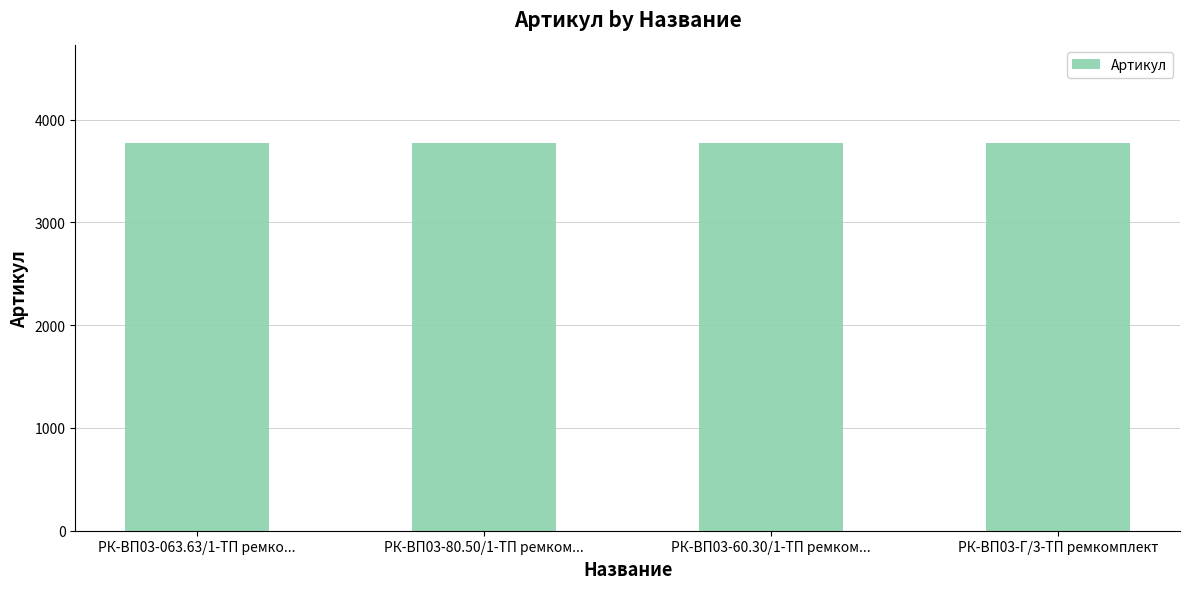

What is the value of the 1st bar from the left?

3775